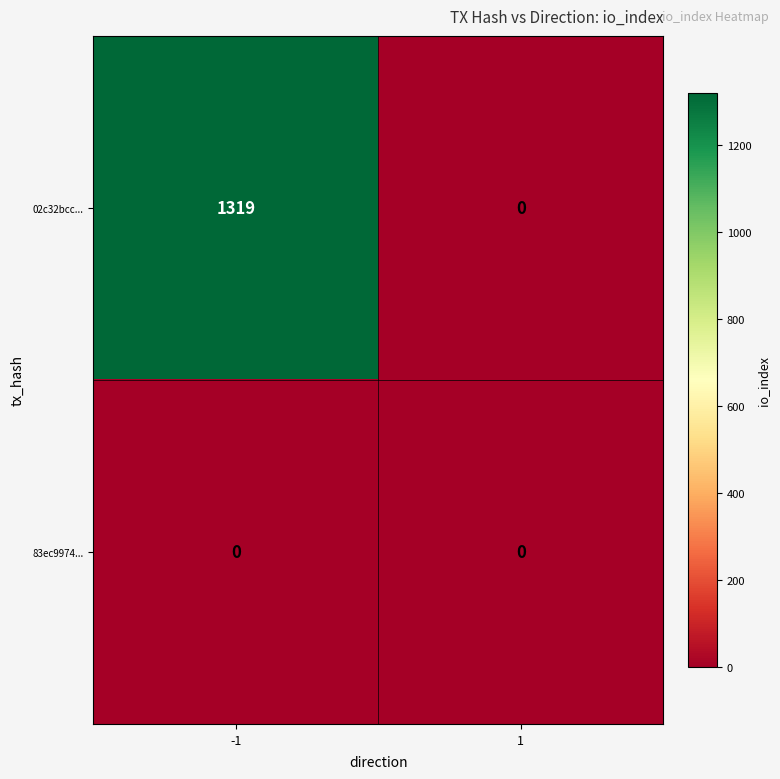

How many categories are shown in the chart?

2